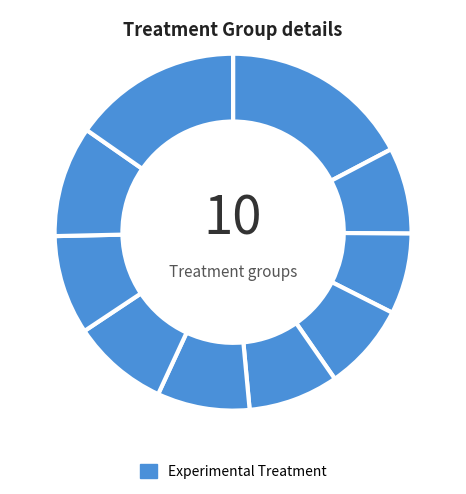

Is there a majority slice in this chart?

No